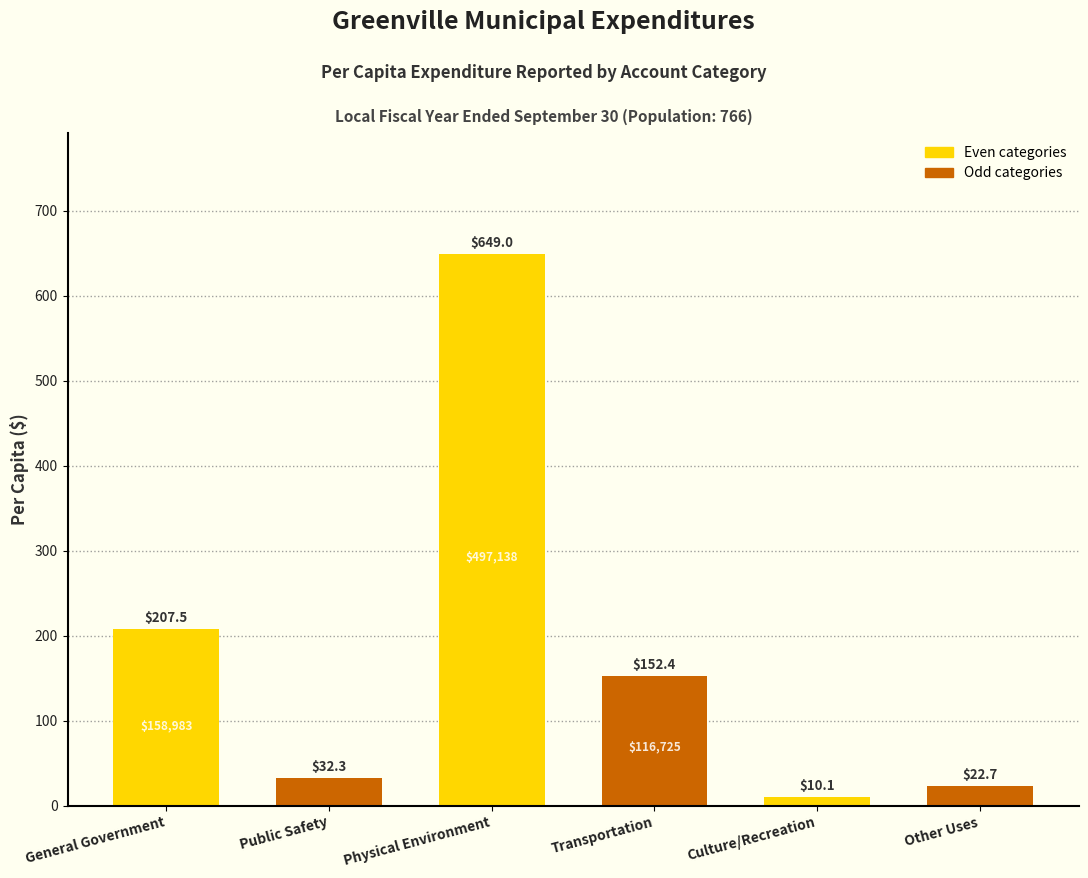

Reading left to right, extract all data points from this chart.

General Government=207.5	Public Safety=32.3	Physical Environment=649.0	Transportation=152.4	Culture/Recreation=10.1	Other Uses=22.7